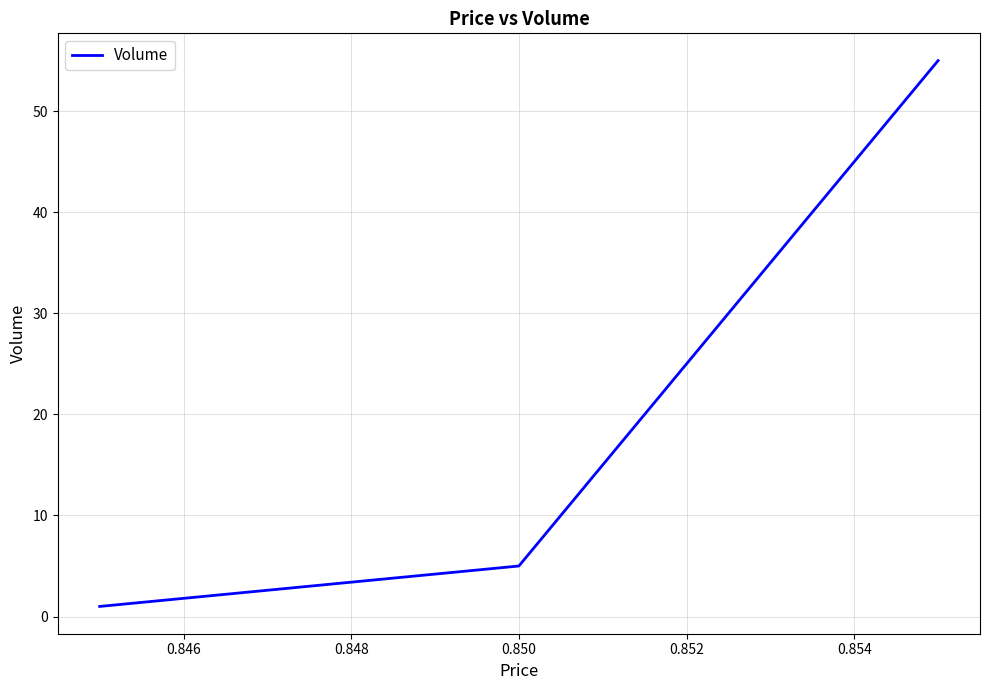

What is the sum of all values?

61